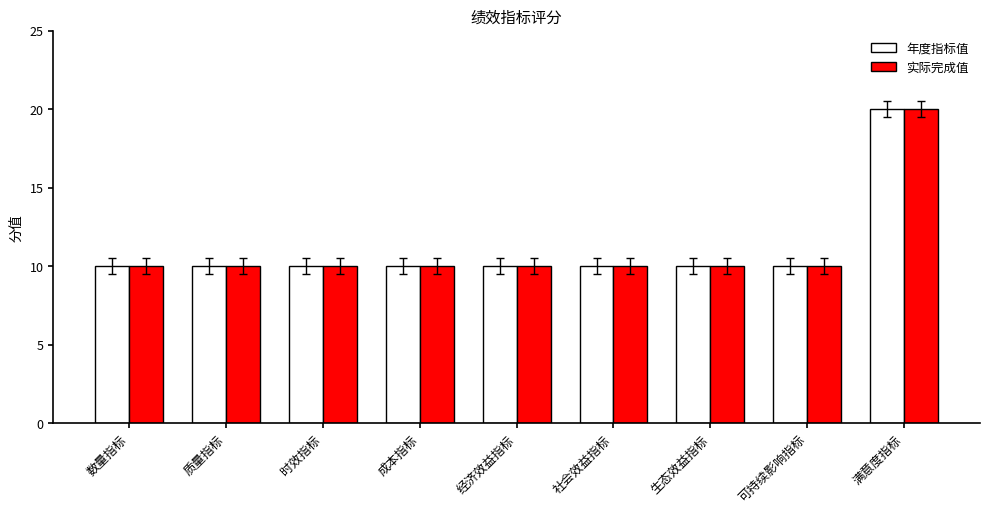

Reading left to right, extract all data points from this chart.

年度指标值: 数量指标=10	质量指标=10	时效指标=10	成本指标=10	经济效益指标=10	社会效益指标=10	生态效益指标=10	可持续影响指标=10	满意度指标=20
实际完成值: 数量指标=10	质量指标=10	时效指标=10	成本指标=10	经济效益指标=10	社会效益指标=10	生态效益指标=10	可持续影响指标=10	满意度指标=20